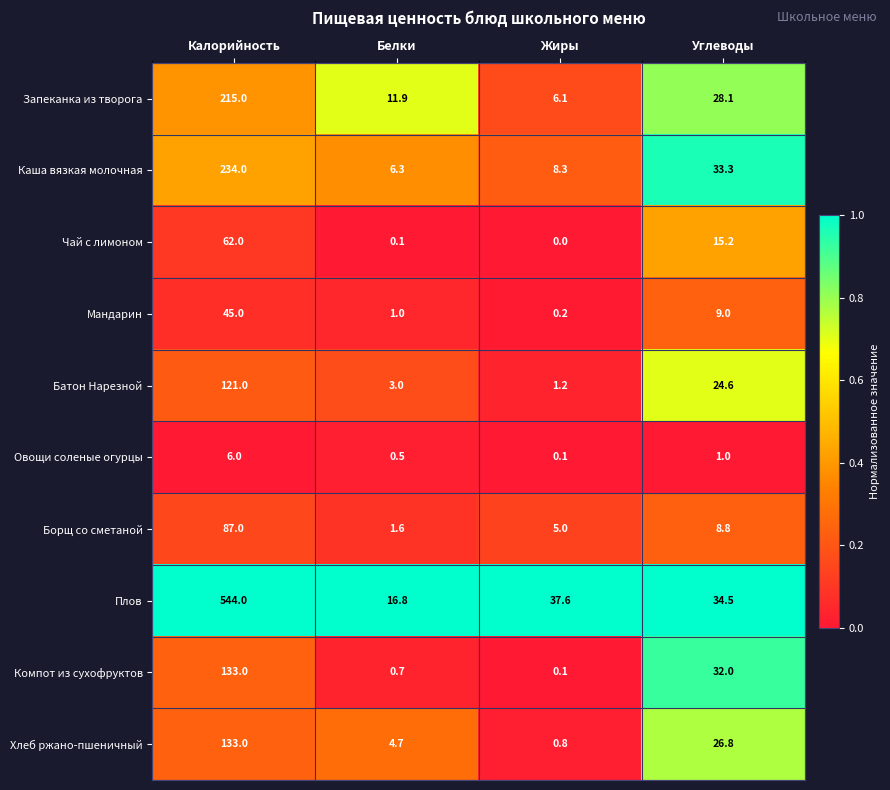

Is it true that Каша вязкая молочная equals 120.4 at Калорийность?

False